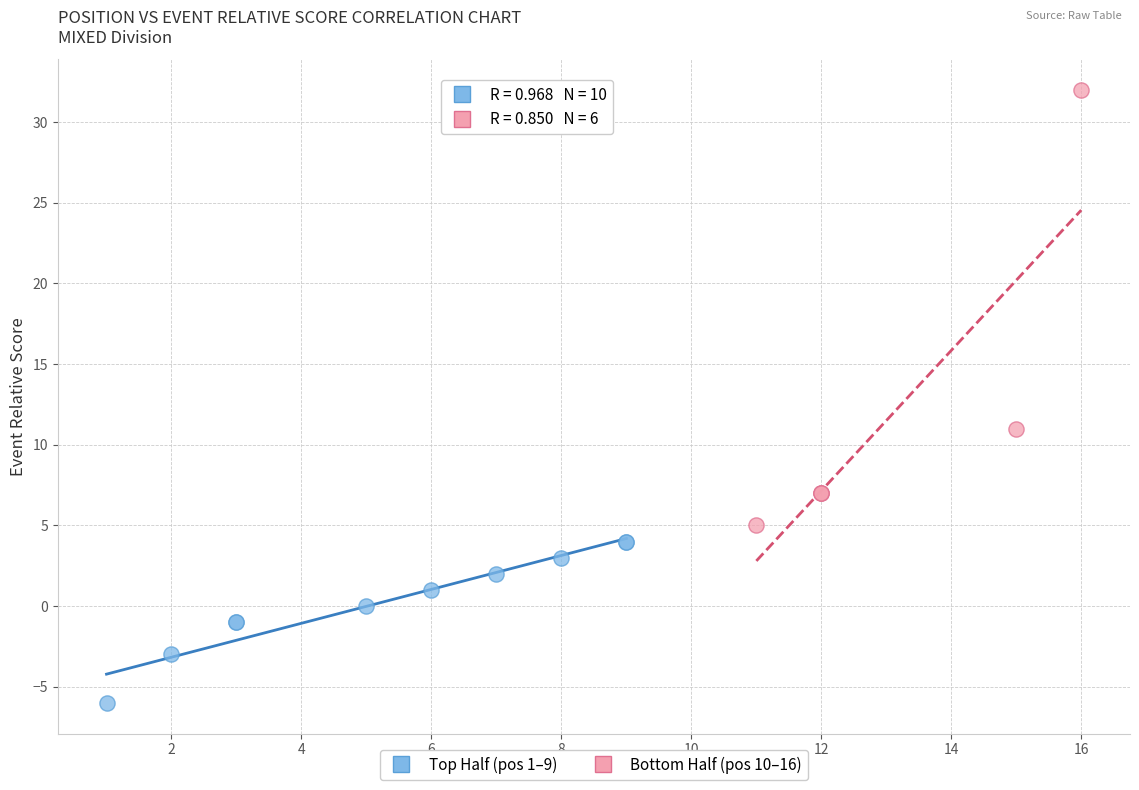

Which series has the largest Y range (max minus min)?

Bottom Half (pos 10–16)